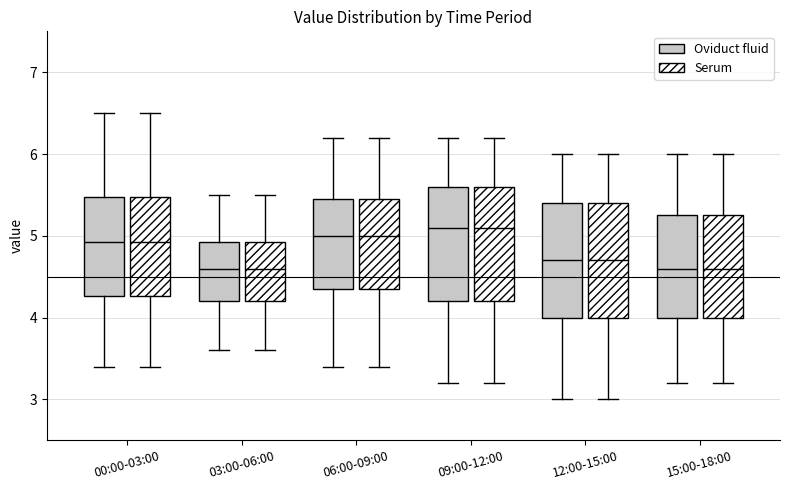

Where is the lower edge of the box for 12:00-15:00 (Serum) on the y-axis? The values are not printed on the chart, so give them approximately, as read against the axis.

4.0